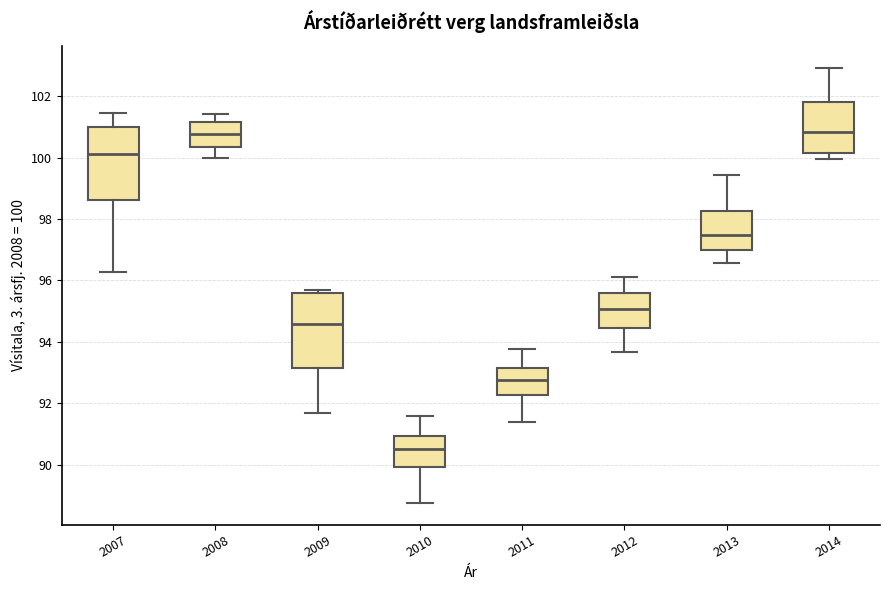

Reading left to right, transcribe this box plot: for each box, give where its median line is, the range the box spans, and where its two whiskers end, as read against the y-axis. The values are not printed on the chart, so give them approximately, as read against the axis.

2007: median 100.2, box 98.6 to 101.0, whiskers 96.2 to 101.4
2008: median 100.8, box 100.4 to 101.2, whiskers 100.0 to 101.4
2009: median 94.6, box 93.2 to 95.6, whiskers 91.8 to 95.6 (just above the box's upper edge)
2010: median 90.6, box 90.0 to 91.0, whiskers 88.8 to 91.6
2011: median 92.8, box 92.2 to 93.2, whiskers 91.4 to 93.8
2012: median 95.0, box 94.4 to 95.6, whiskers 93.6 to 96.2
2013: median 97.4, box 97.0 to 98.2, whiskers 96.6 to 99.4
2014: median 100.8, box 100.2 to 101.8, whiskers 100.0 to 103.0